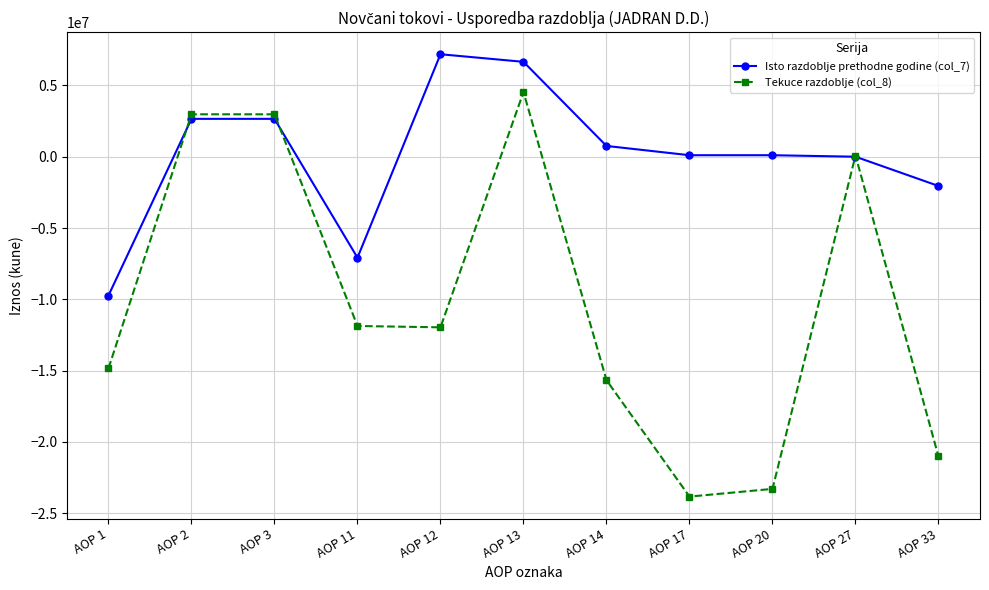

What is the value of the Isto razdoblje prethodne godine (col_7) point at the 8th from the left?

105650